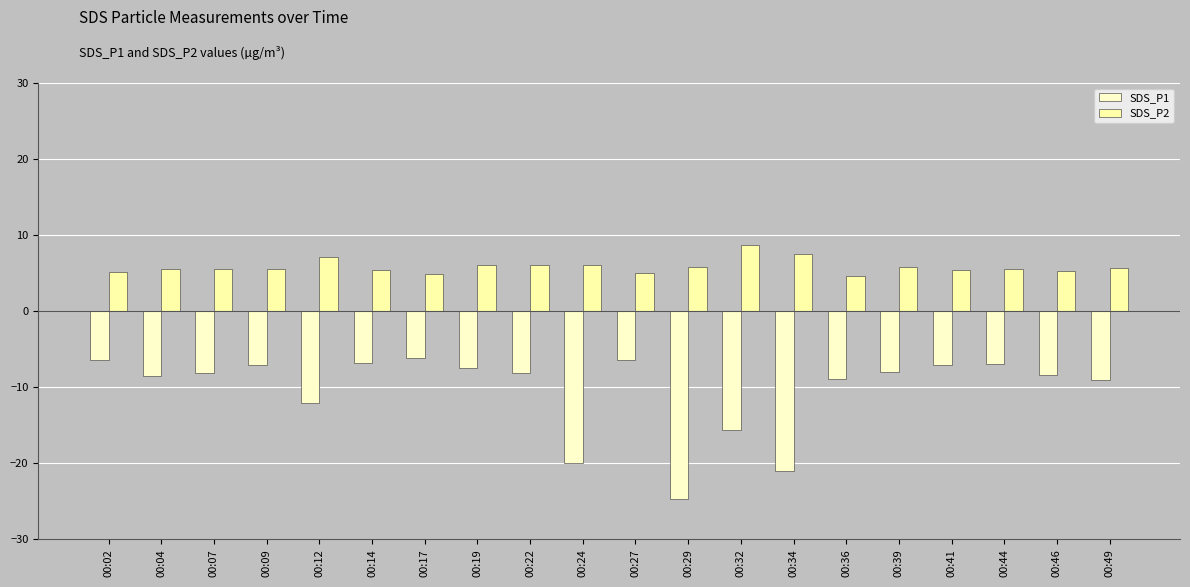

At which category is the sum across all series the highest?

00:02